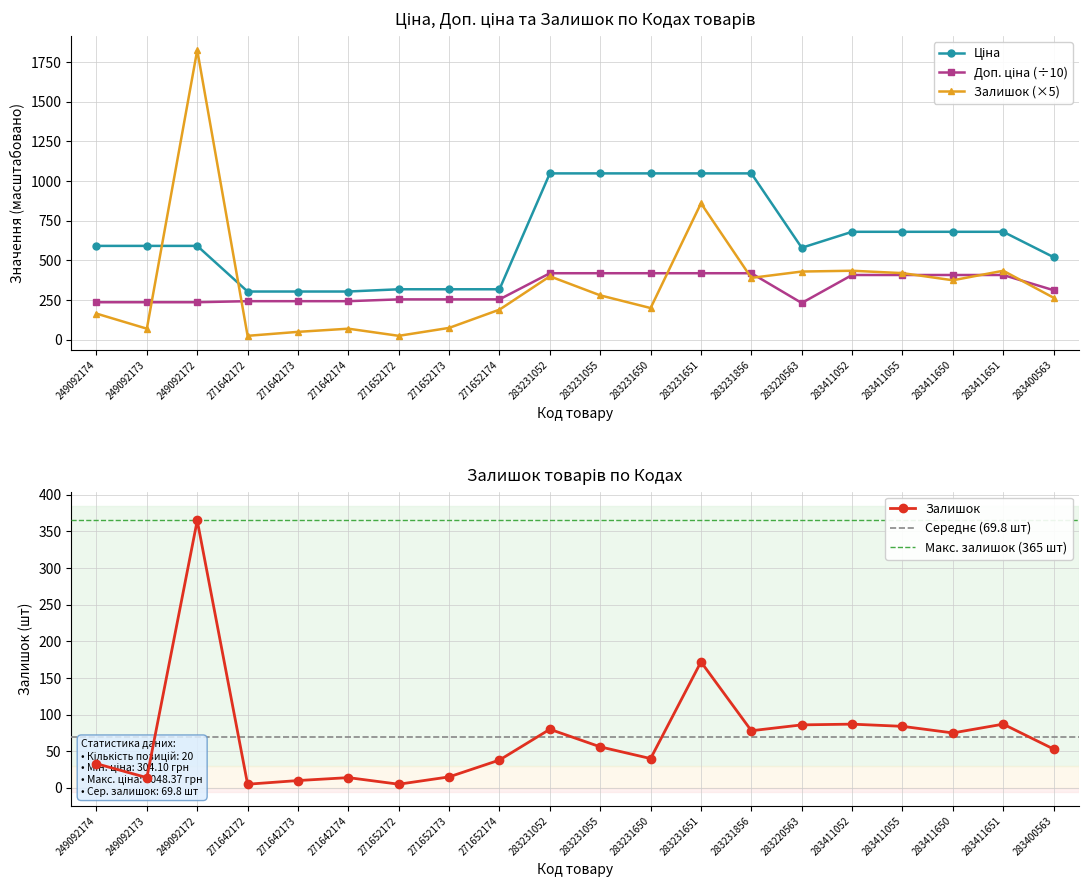

What is the maximum value shown in the chart?

1825.0